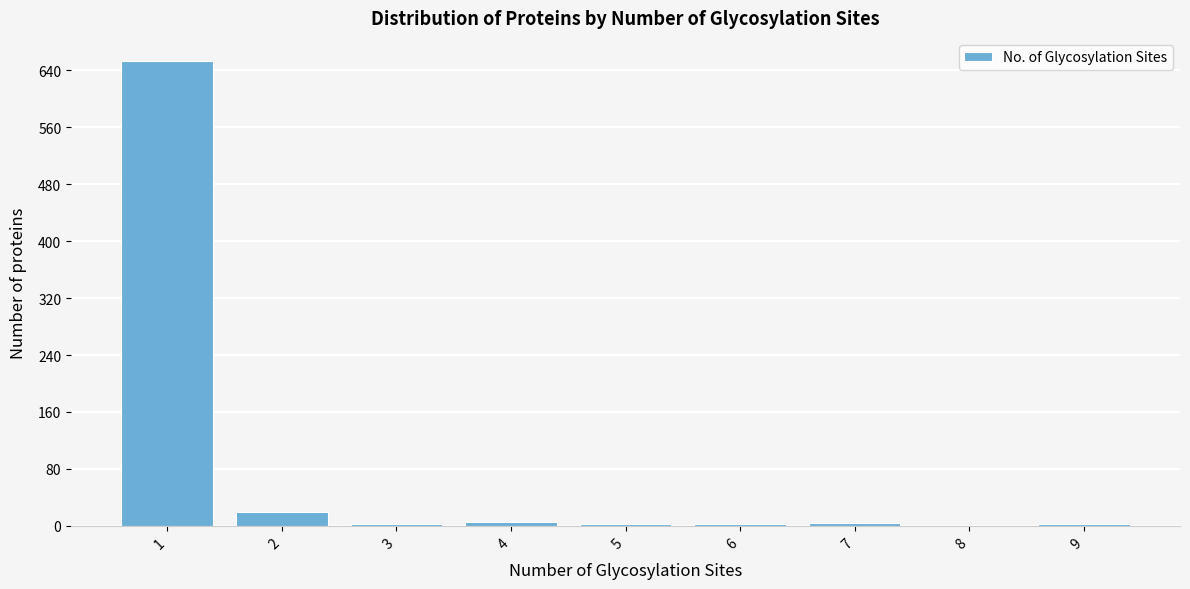

What is the height of the bar covering 0.5 to 1.5 on the x-axis? The values are not printed on the chart, so give them approximately, as read against the axis.

650